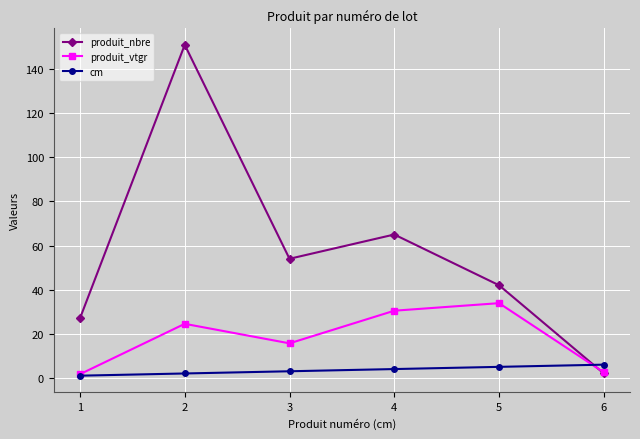

Which label corresponds to the largest value in the chart?

2